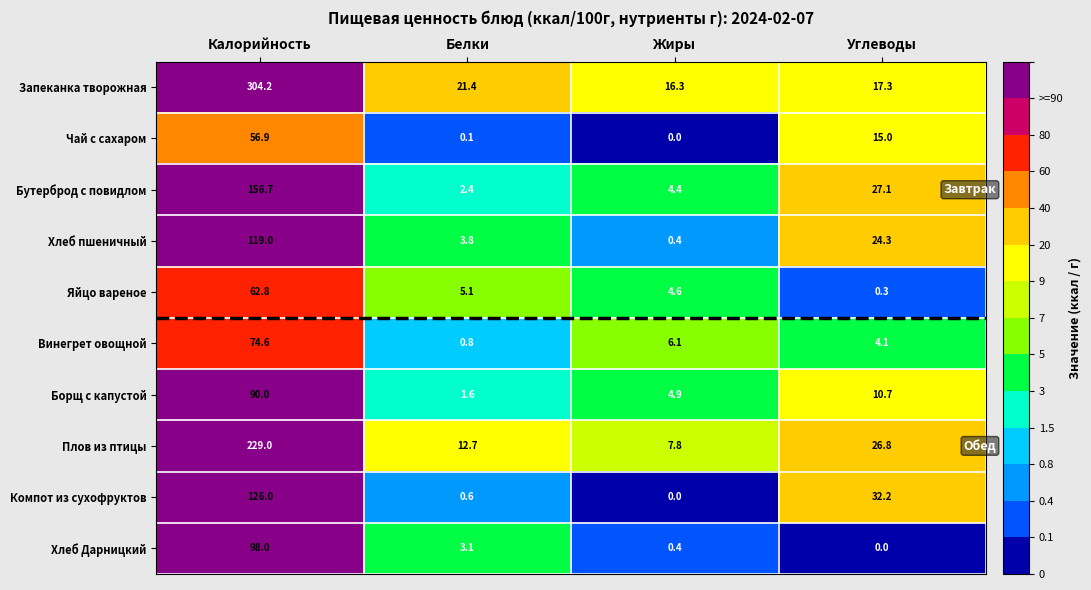

Rank the series at Калорийность from highest to lowest value.

Запеканка творожная, Плов из птицы, Бутерброд с повидлом, Компот из сухофруктов, Хлеб пшеничный, Хлеб Дарницкий, Борщ с капустой, Винегрет овощной, Яйцо вареное, Чай с сахаром